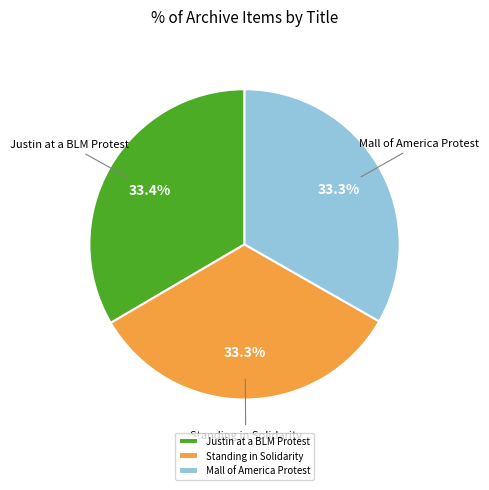

Is there any slice that represents more than half of the pie?

No